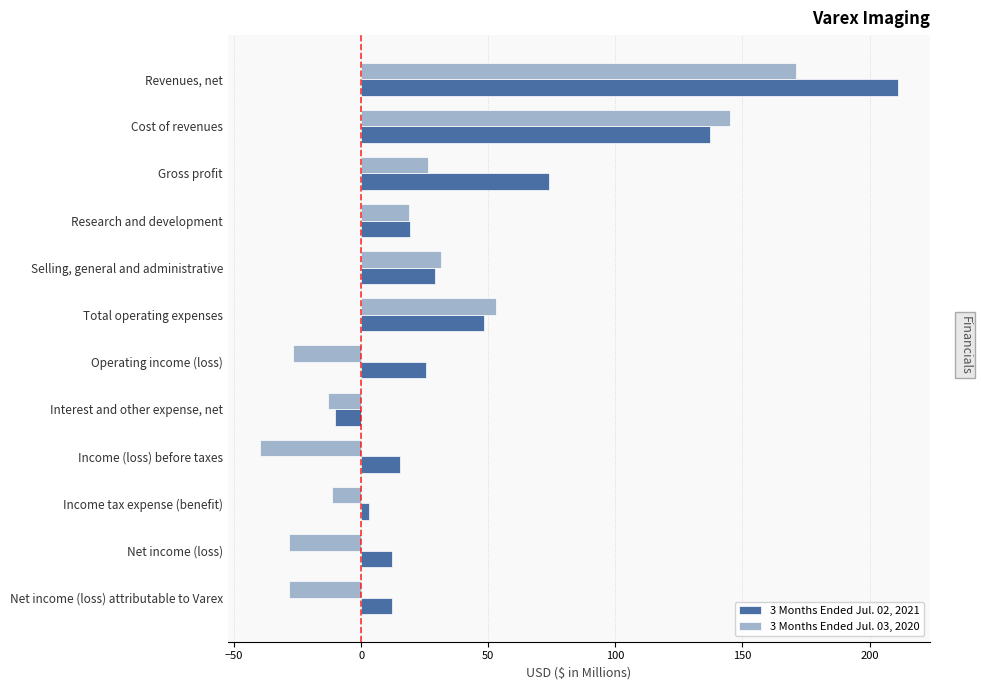

List the labels in order of 3 Months Ended Jul. 03, 2020 value, largest first.

Revenues, net, Cost of revenues, Total operating expenses, Selling, general and administrative, Gross profit, Research and development, Income tax expense (benefit), Interest and other expense, net, Operating income (loss), Net income (loss), Net income (loss) attributable to Varex, Income (loss) before taxes